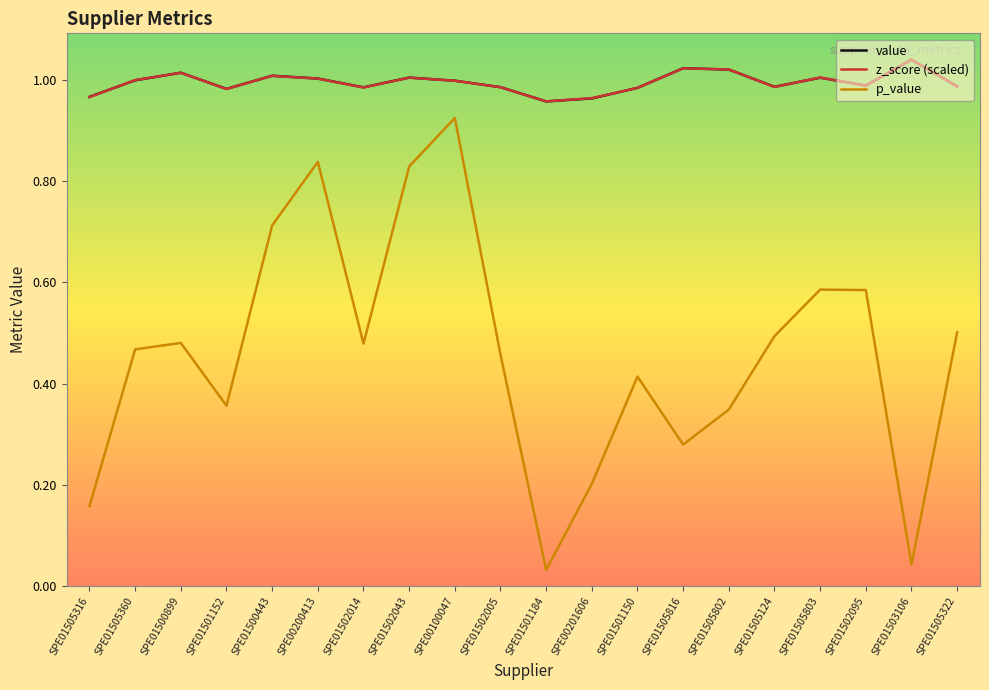

True or false: z_score (scaled) has more than 0 interior local peaks.

True